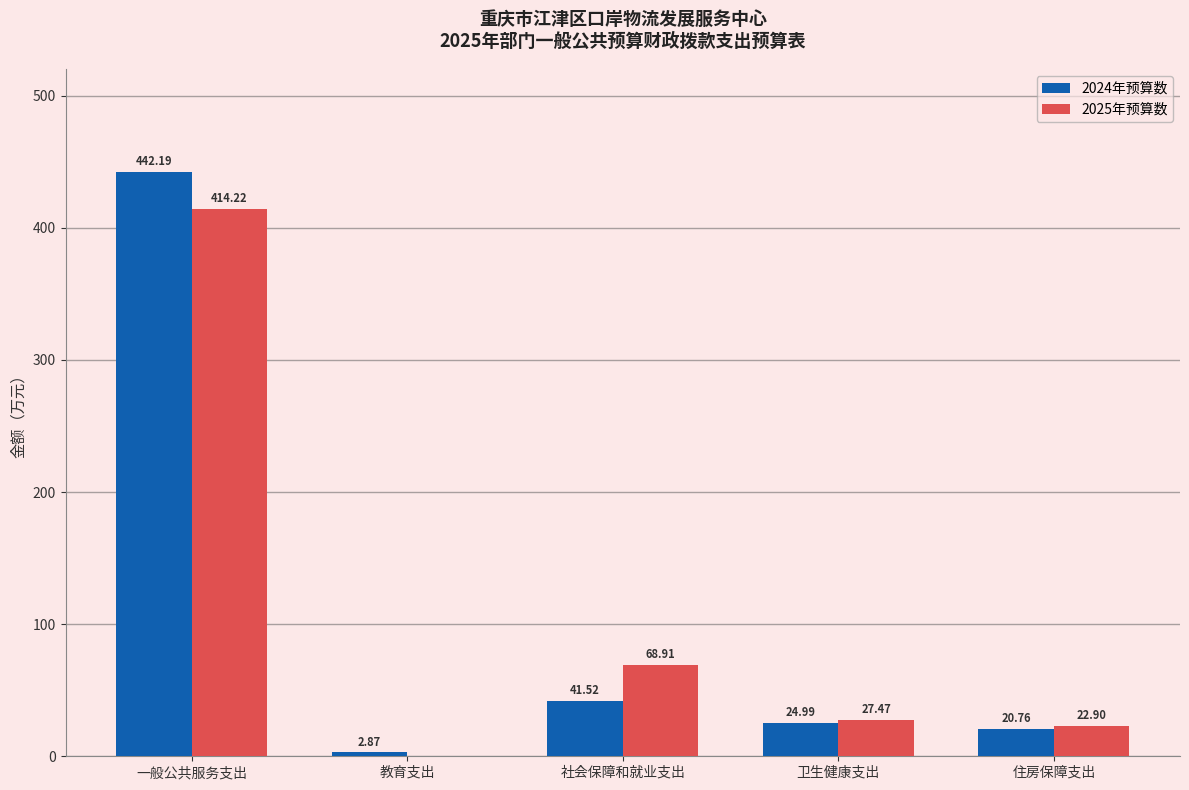

At which label does 2024年预算数 first exceed 24?

一般公共服务支出